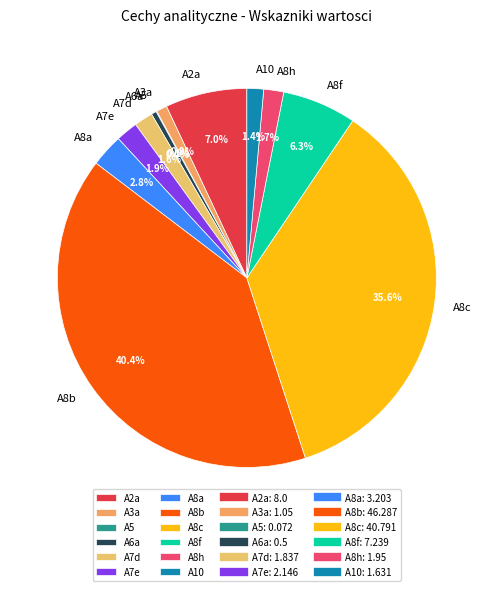

What percentage do A6a and A8c together represent?

36.0%